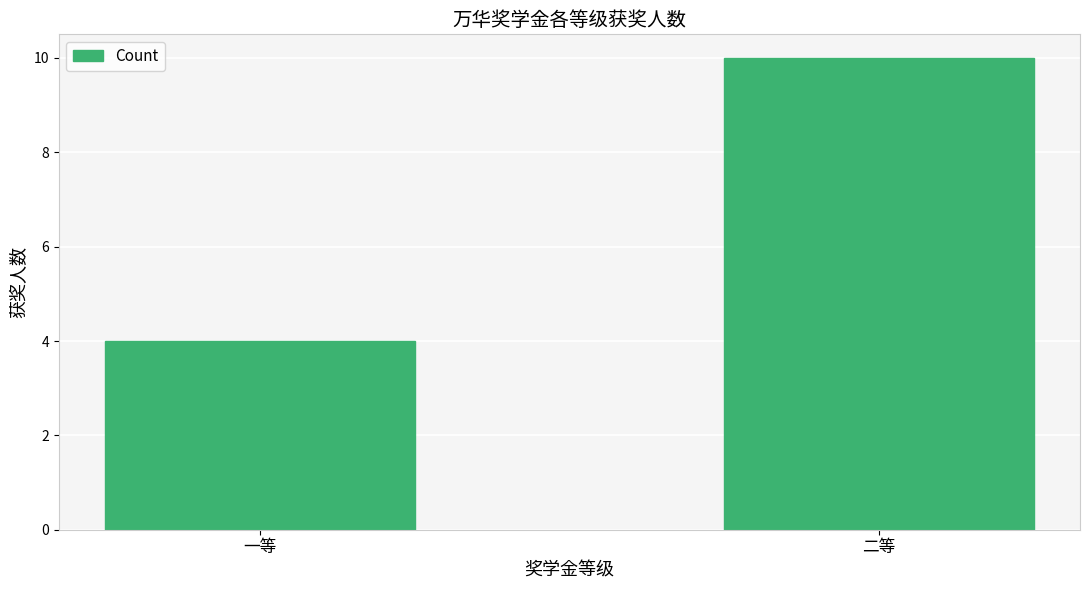

Count the values in the range 4 to 10.

2